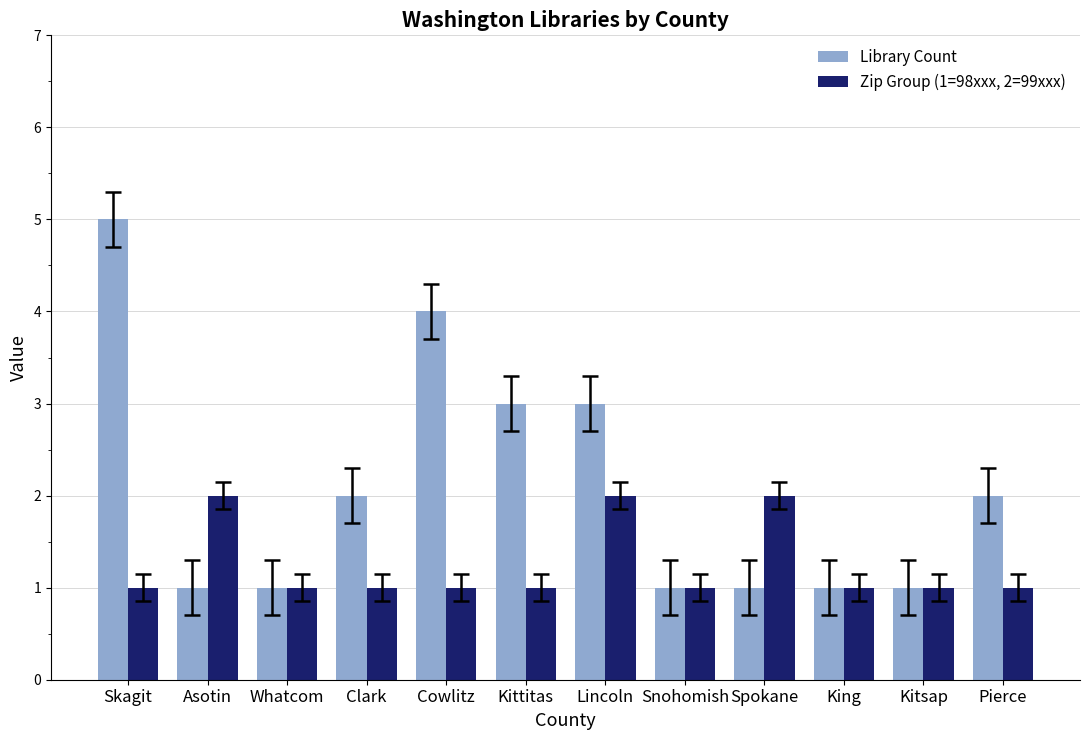

Reading left to right, transcribe all the data shown in this chart.

Library Count: Skagit=5	Asotin=1	Whatcom=1	Clark=2	Cowlitz=4	Kittitas=3	Lincoln=3	Snohomish=1	Spokane=1	King=1	Kitsap=1	Pierce=2
Zip Group (1=98xxx, 2=99xxx): Skagit=1	Asotin=2	Whatcom=1	Clark=1	Cowlitz=1	Kittitas=1	Lincoln=2	Snohomish=1	Spokane=2	King=1	Kitsap=1	Pierce=1